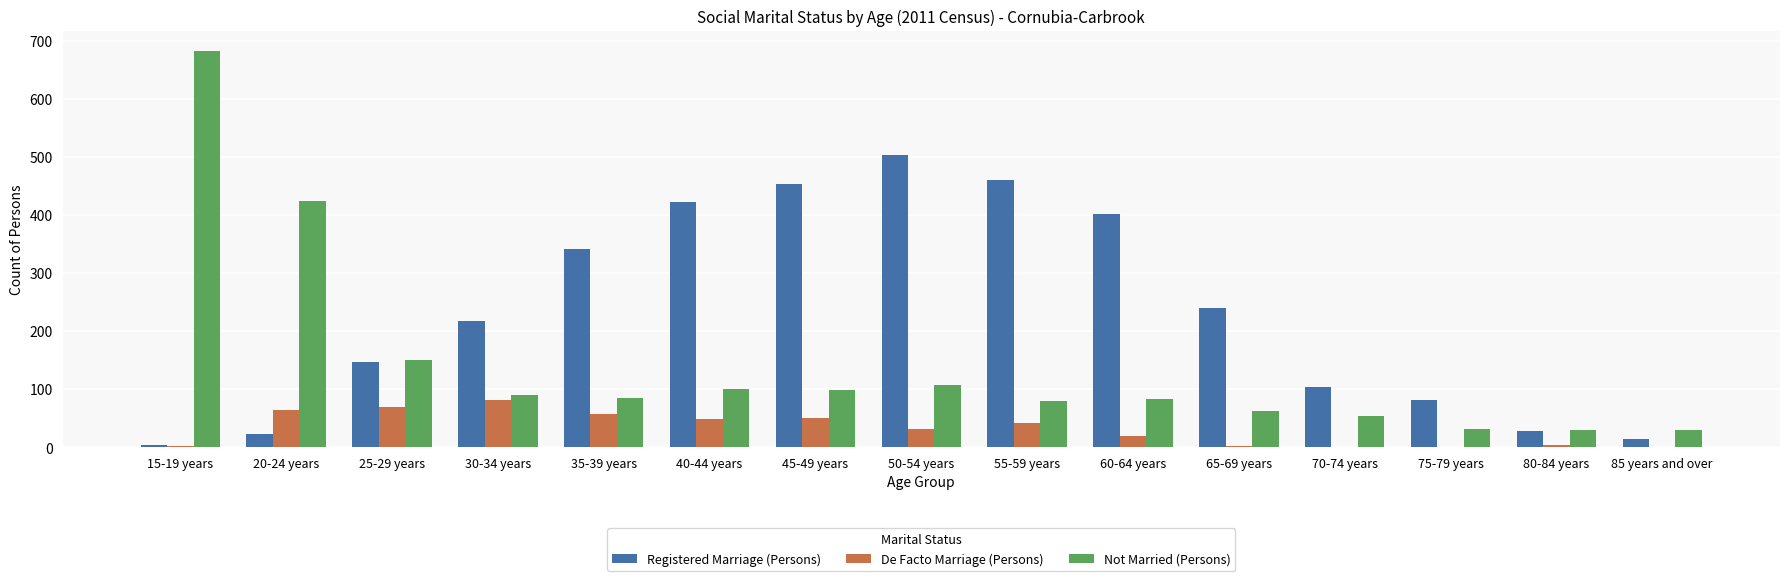

Which series has the largest range (max minus min)?

Not Married (Persons)